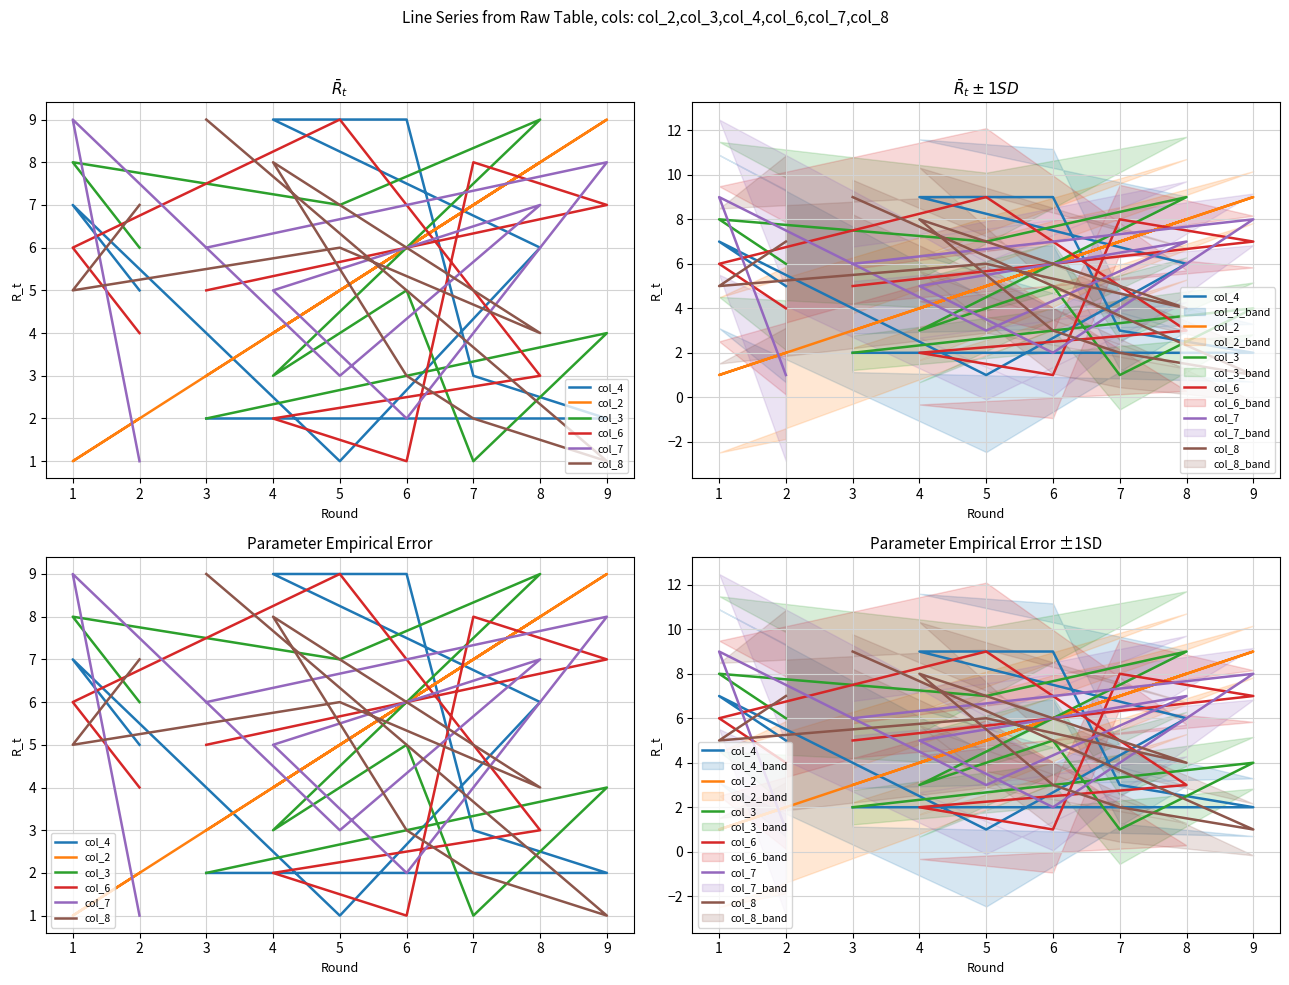

How many data points in col_2 are less than 5?

4